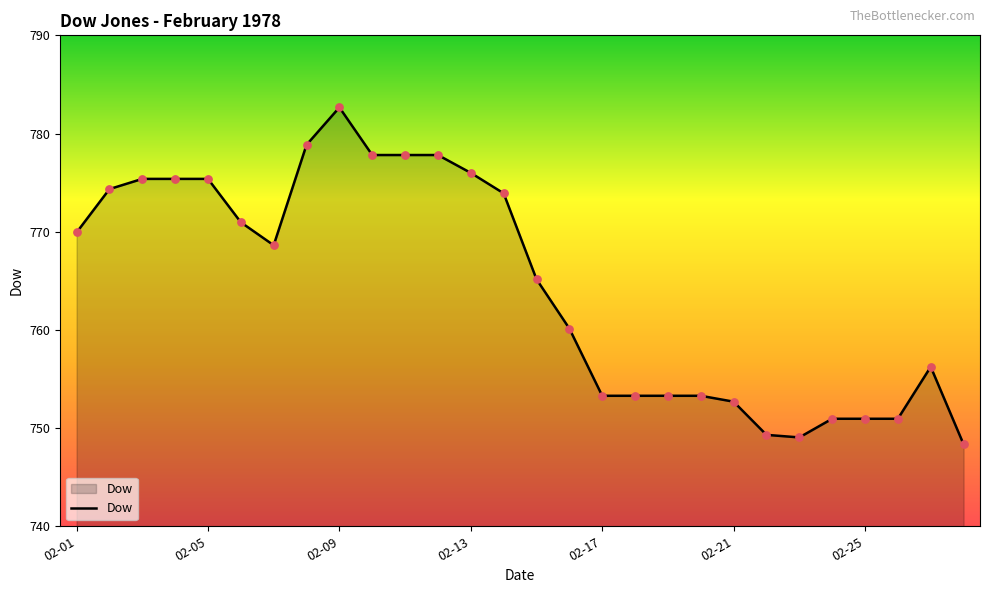

What is the smallest value displayed?

748.4